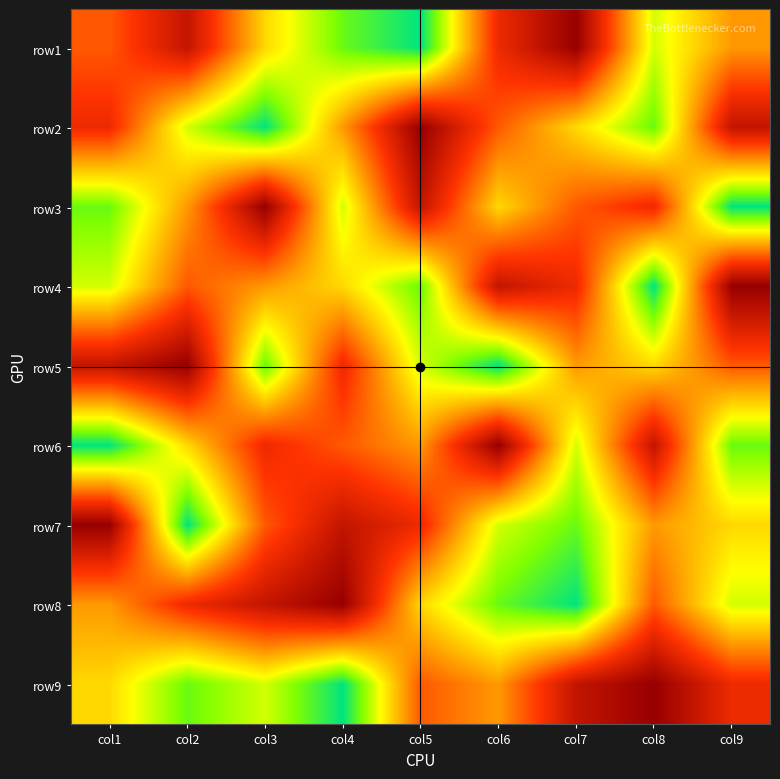

What is the minimum value shown in the chart?

1